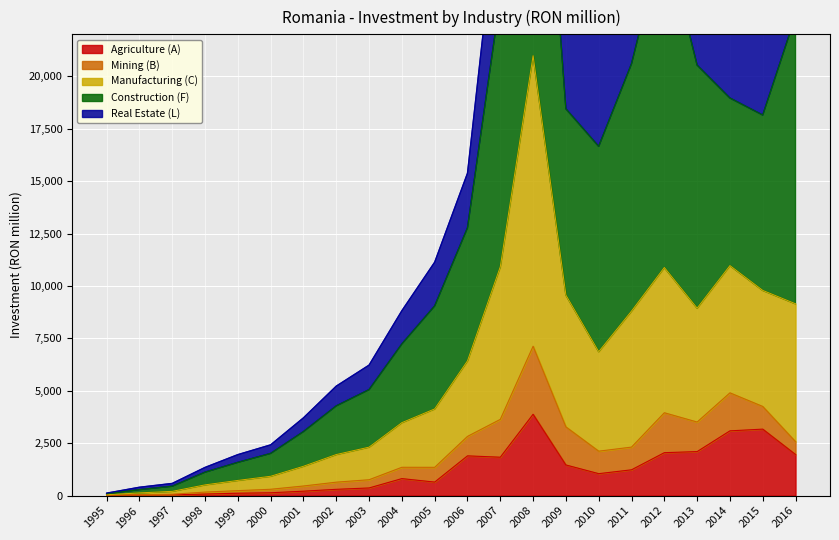

The Manufacturing (C) series shows 922.9 at 2000. True or false?

True